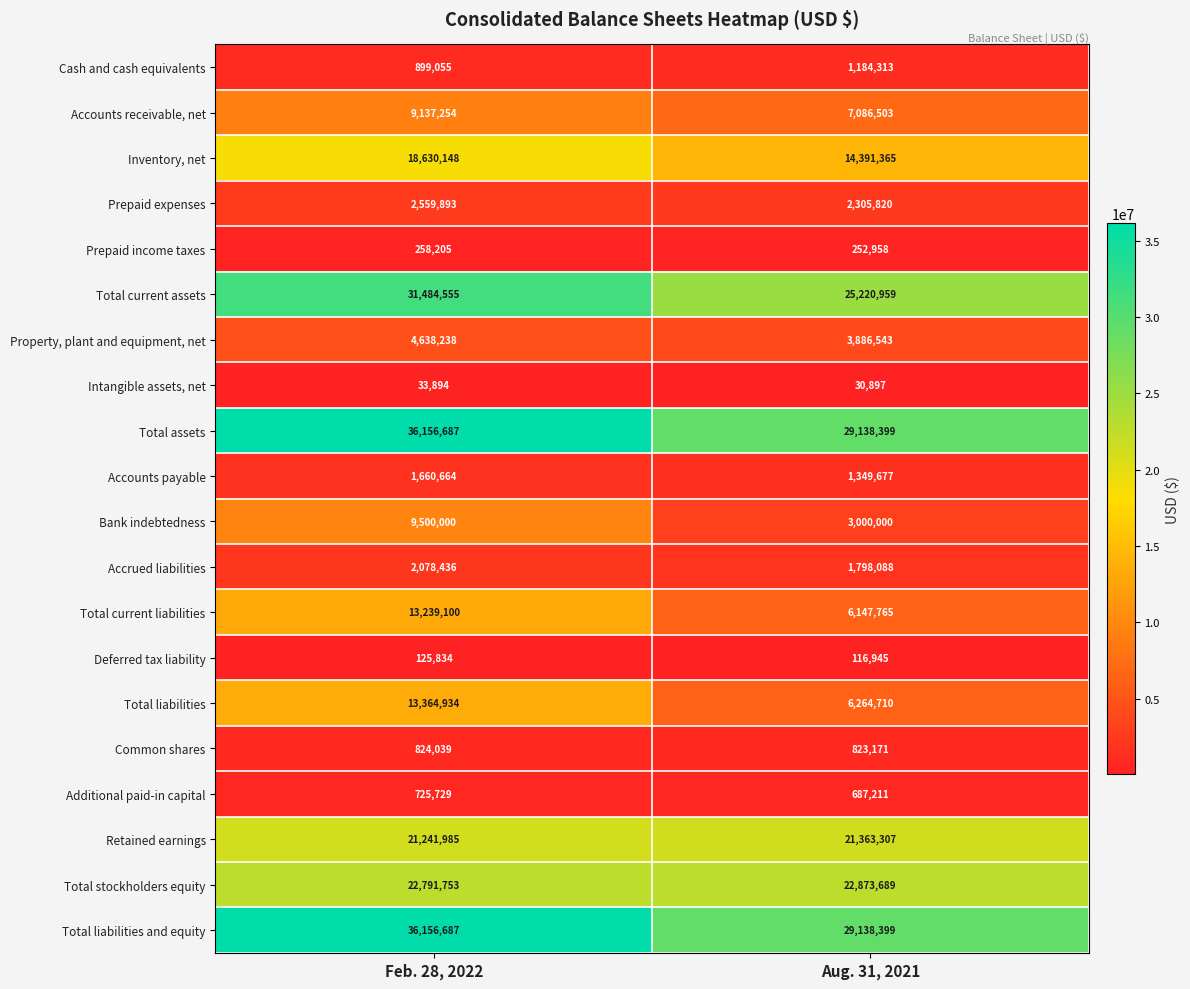

Rank the categories by Deferred tax liability value from lowest to highest.

Aug. 31, 2021, Feb. 28, 2022